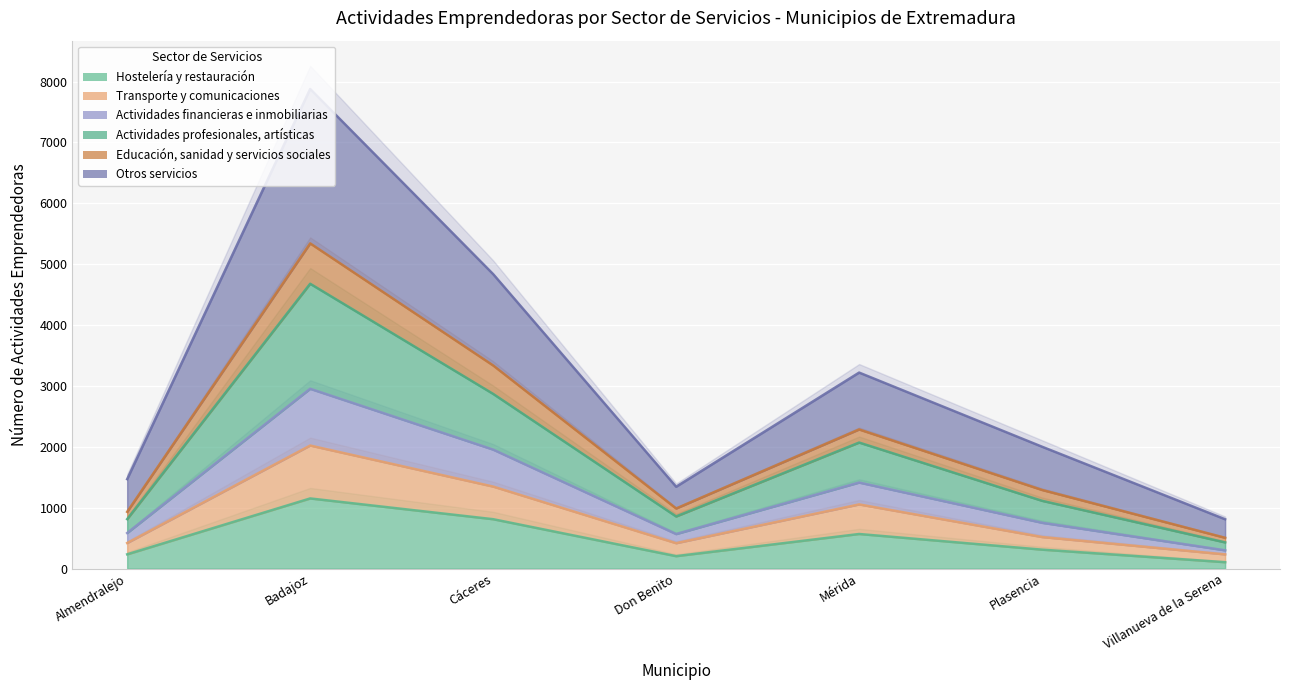

What is the label of the 3rd point from the left?

Cáceres